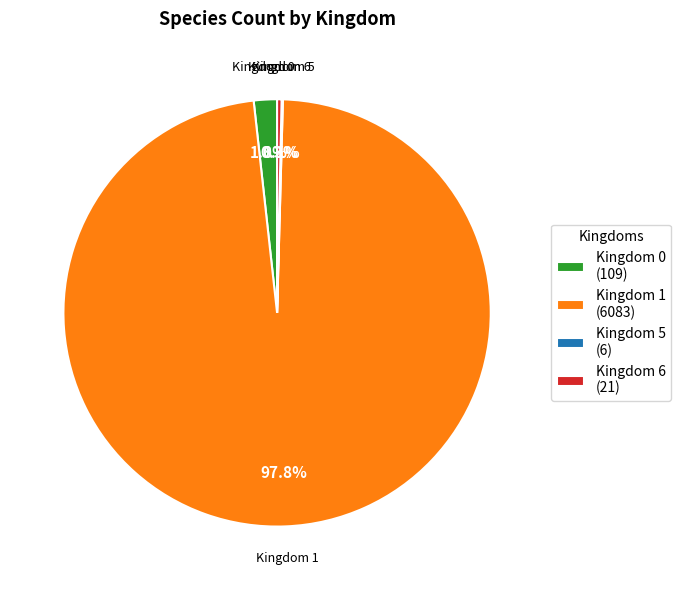

Is Kingdom 1 (6083) the majority of the pie?

Yes